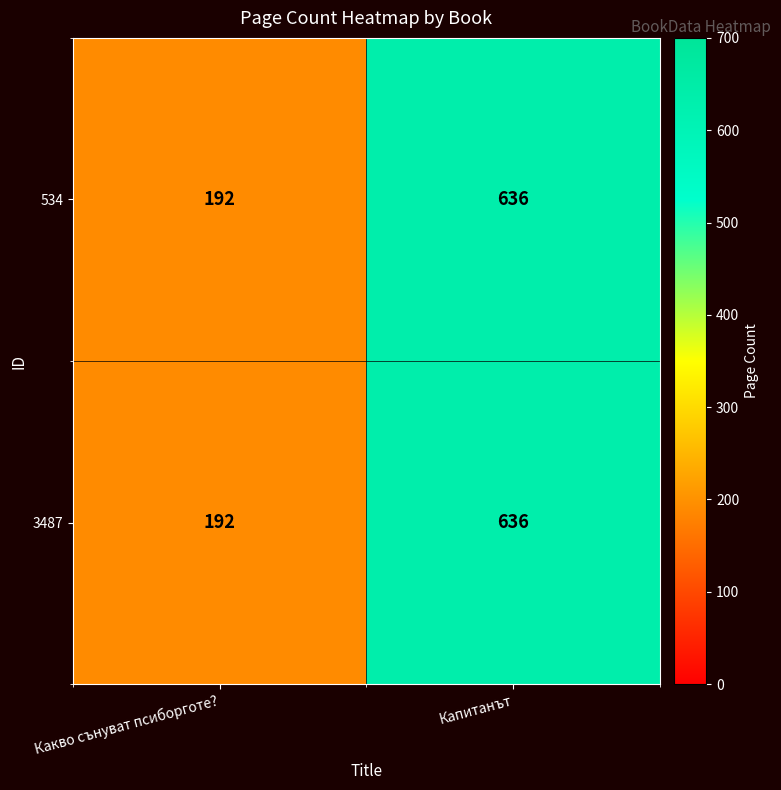

Reading right to left, what are all the values shown in this chart?

534: Капитанът=636	Какво сънуват псиборготе?=192
3487: Капитанът=636	Какво сънуват псиборготе?=192